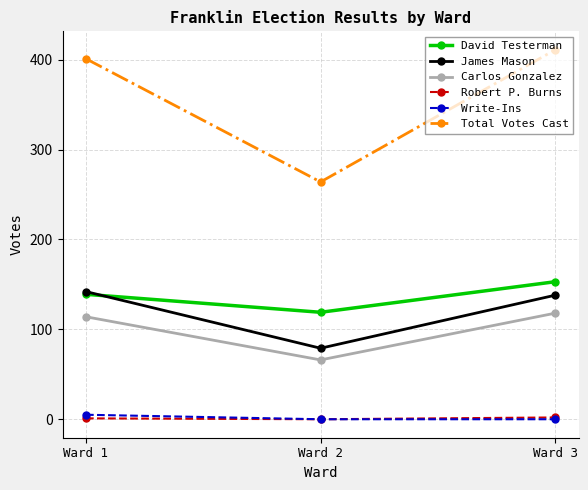

List the labels in order of David Testerman value, smallest first.

Ward 2, Ward 1, Ward 3